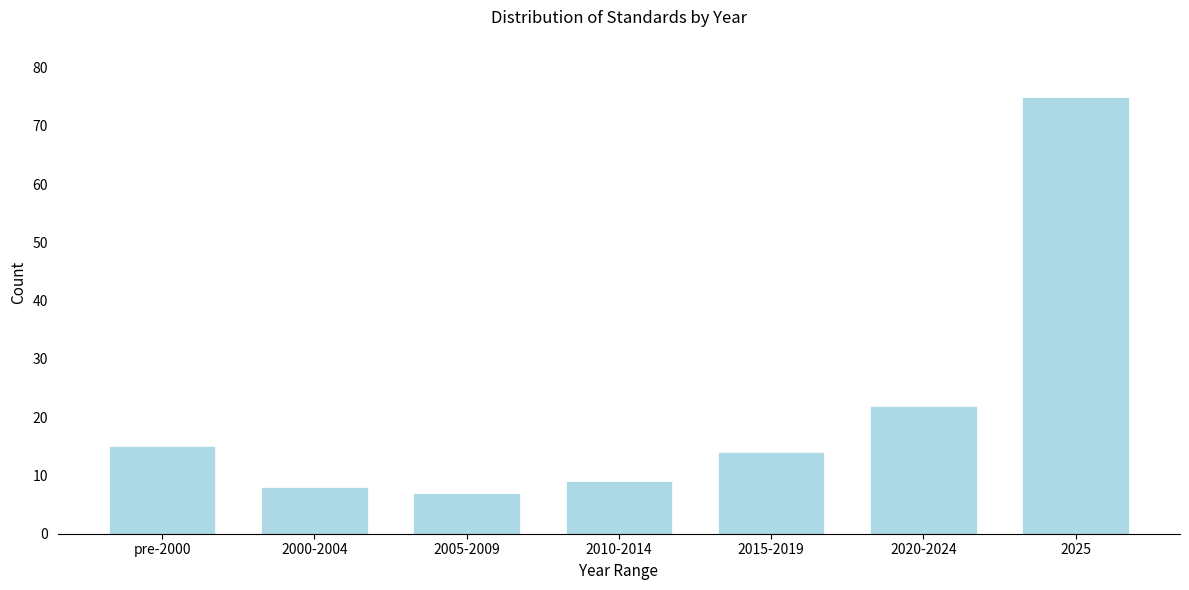

Reading left to right, transcribe all the data shown in this chart.

15	8	7	9	14	22	75